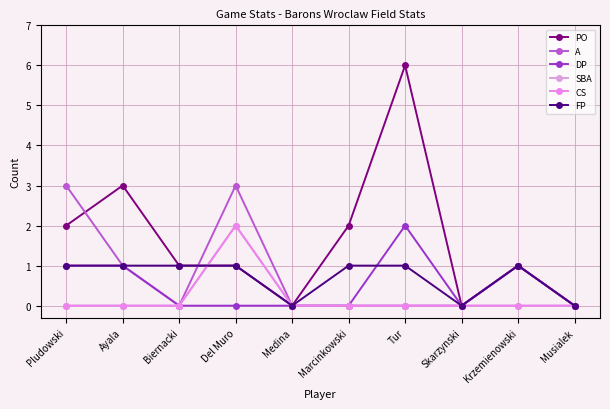

What is the average value of the A series?

1